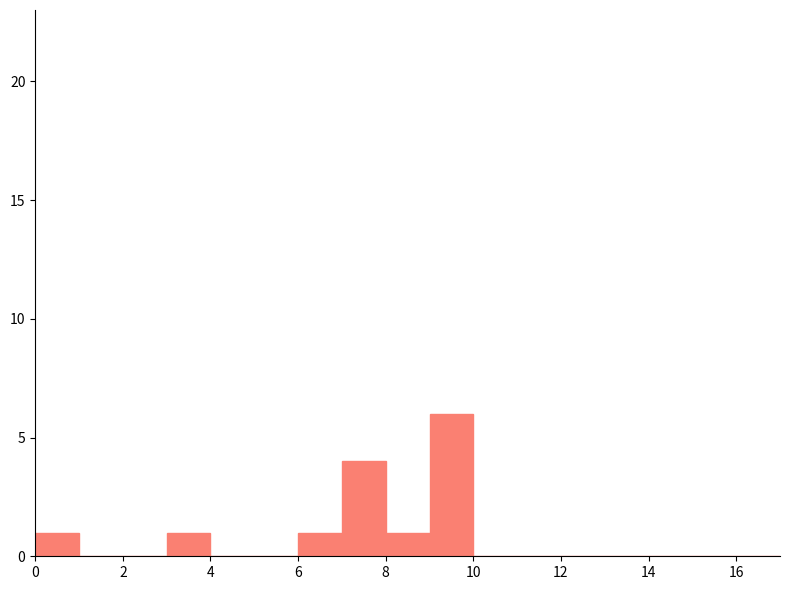

Which range on the x-axis has the tallest bar?

9 to 10